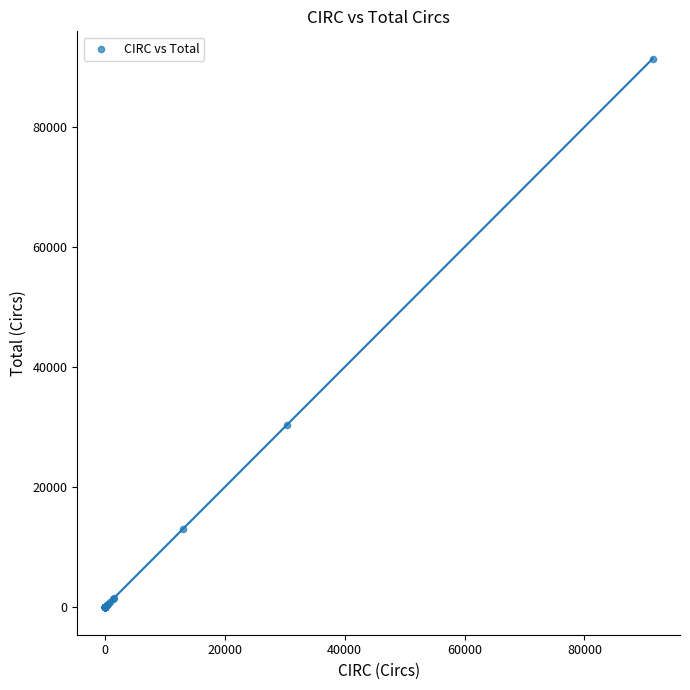

What Y value in the scatter plot is closest to 45707?

30345